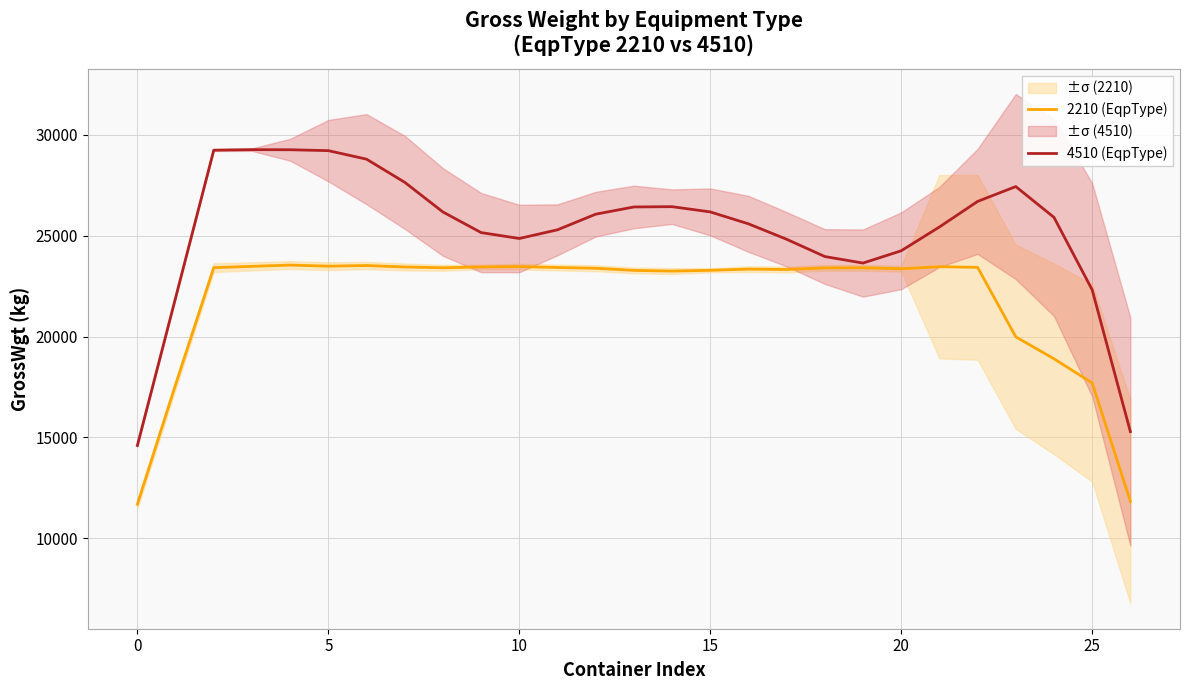

What is the minimum value for 2210 (EqpType)?

11686.0